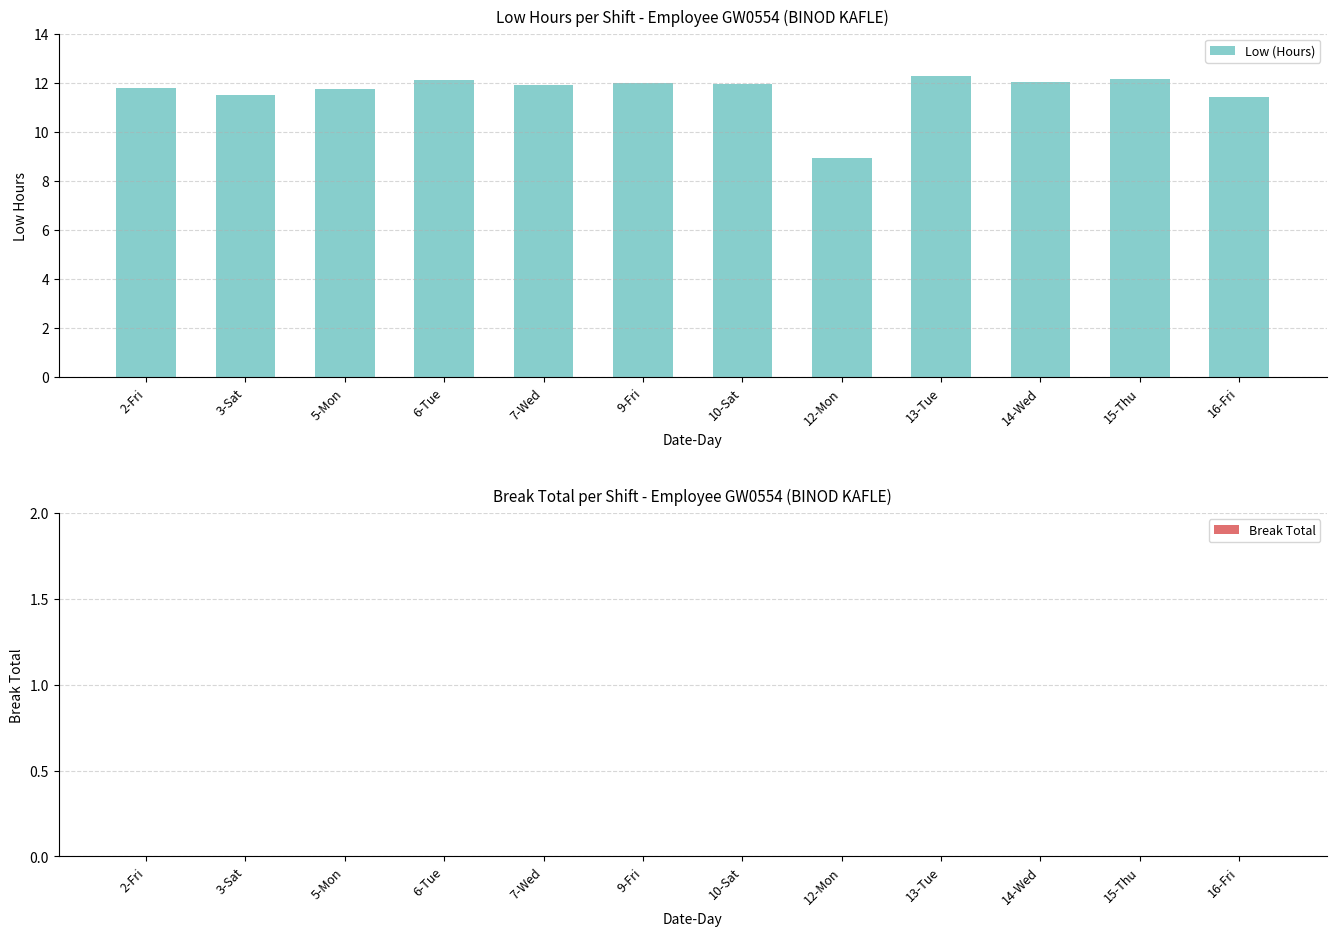

How many bars are there in total?

12